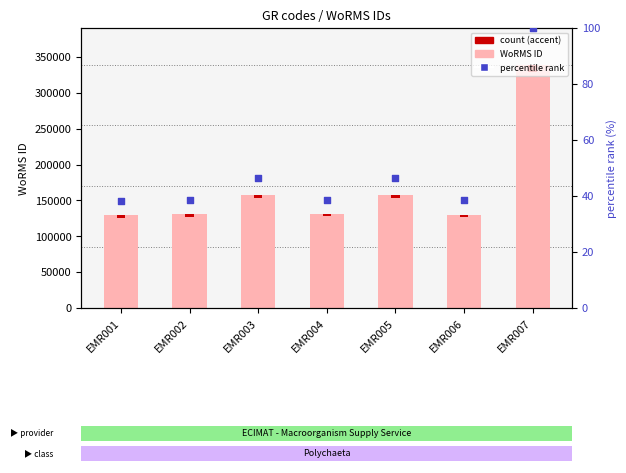

Which series reaches the minimum Y coordinate?

percentile rank